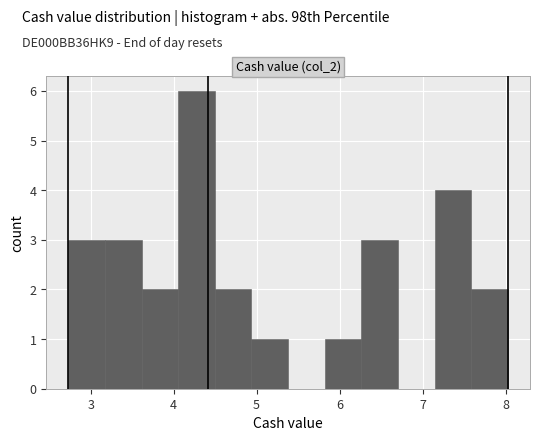

Reading left to right, list every bar in this chart as the range it spans on the x-axis followed by its height. Neither the bar edges nor the heights are printed on the chart, so give them approximately, as read against the axes.

2.7 to 3.2: 3
3.2 to 3.6: 3
3.6 to 4.1: 2
4.1 to 4.5: 6
4.5 to 4.9: 2
4.9 to 5.4: 1
5.4 to 5.8: 0
5.8 to 6.3: 1
6.3 to 6.7: 3
6.7 to 7.1: 0
7.1 to 7.6: 4
7.6 to 8.0: 2